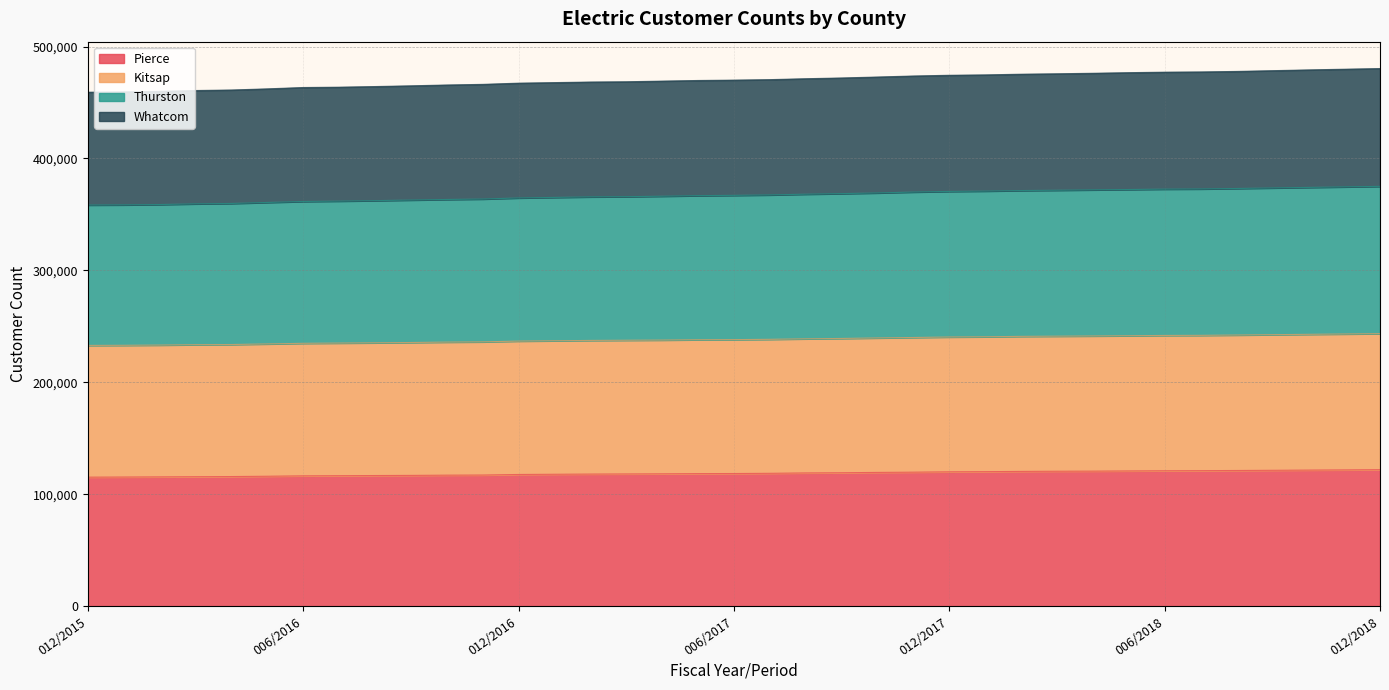

True or false: Whatcom has a value of 417025 at 006/2018.

False